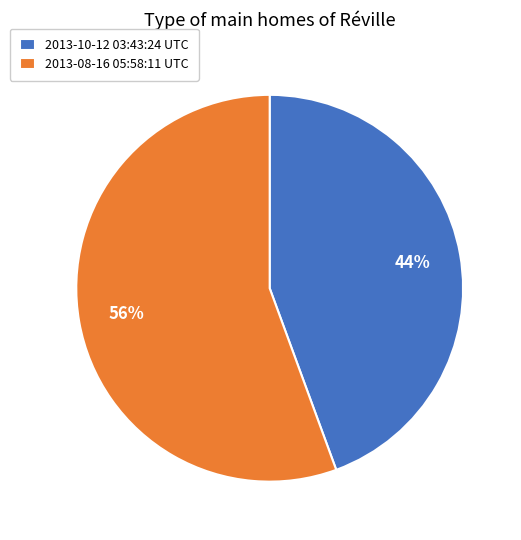

Is there any slice that represents more than half of the pie?

Yes